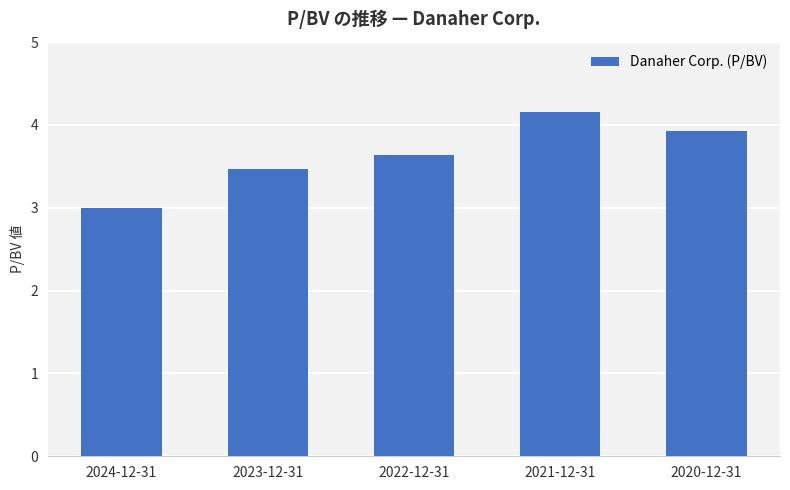

What is the sum of the values at 2021-12-31 and 2023-12-31?

7.6